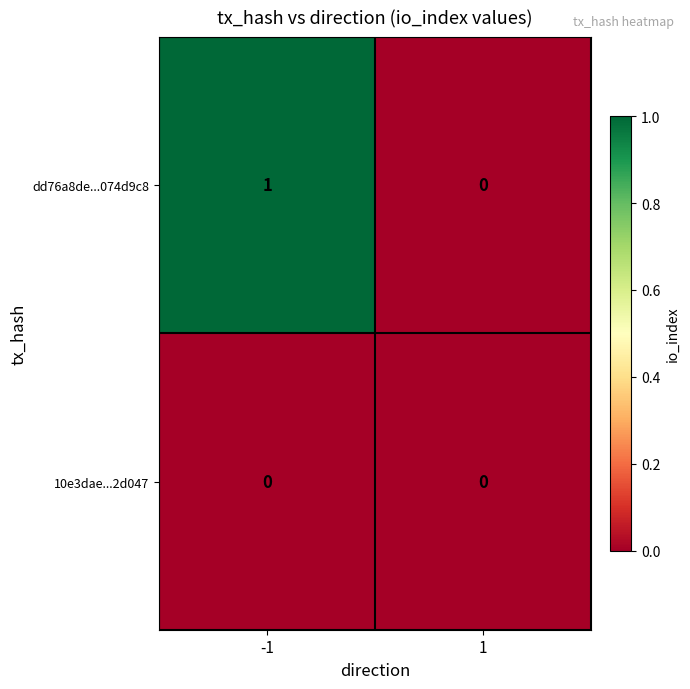

Which series has the widest spread of values?

dd76a8de...074d9c8